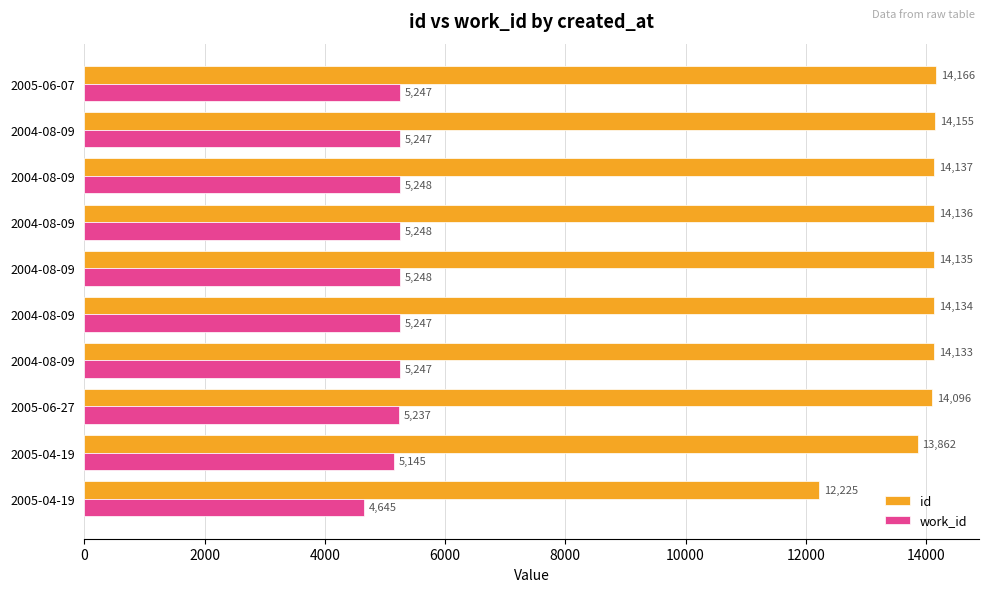

What are all the series names shown in the legend?

id, work_id